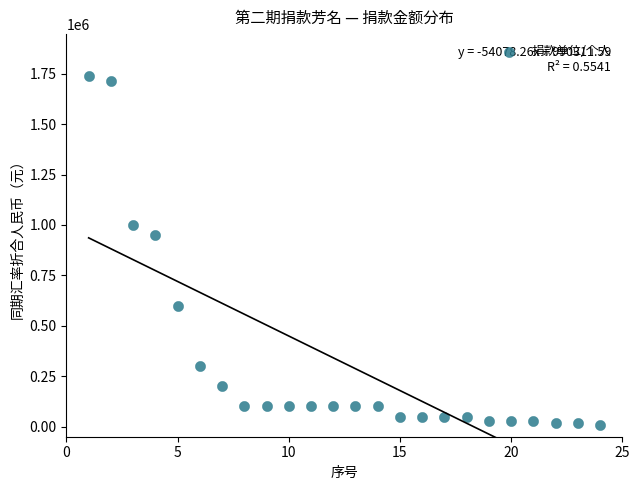

What Y value in the scatter plot is closest to 874000?

950000